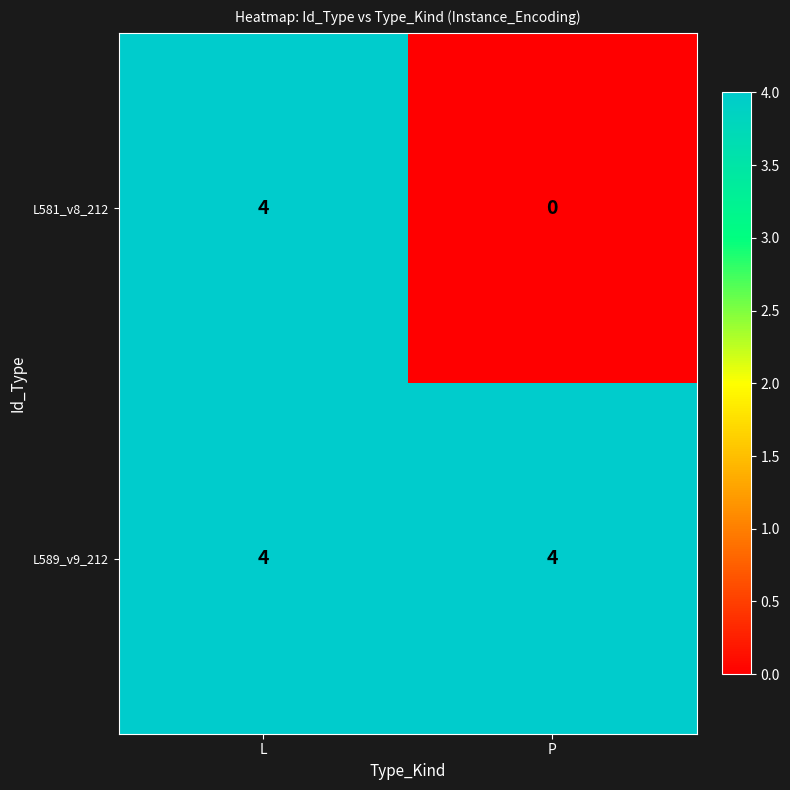

What is the sum of the L589_v9_212 values at L and P?

8